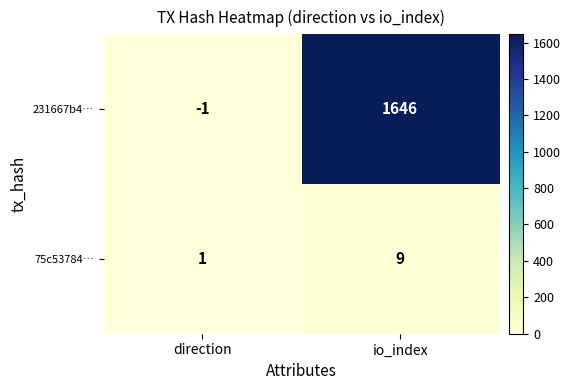

Rank the series at io_index from lowest to highest value.

75c53784…, 231667b4…